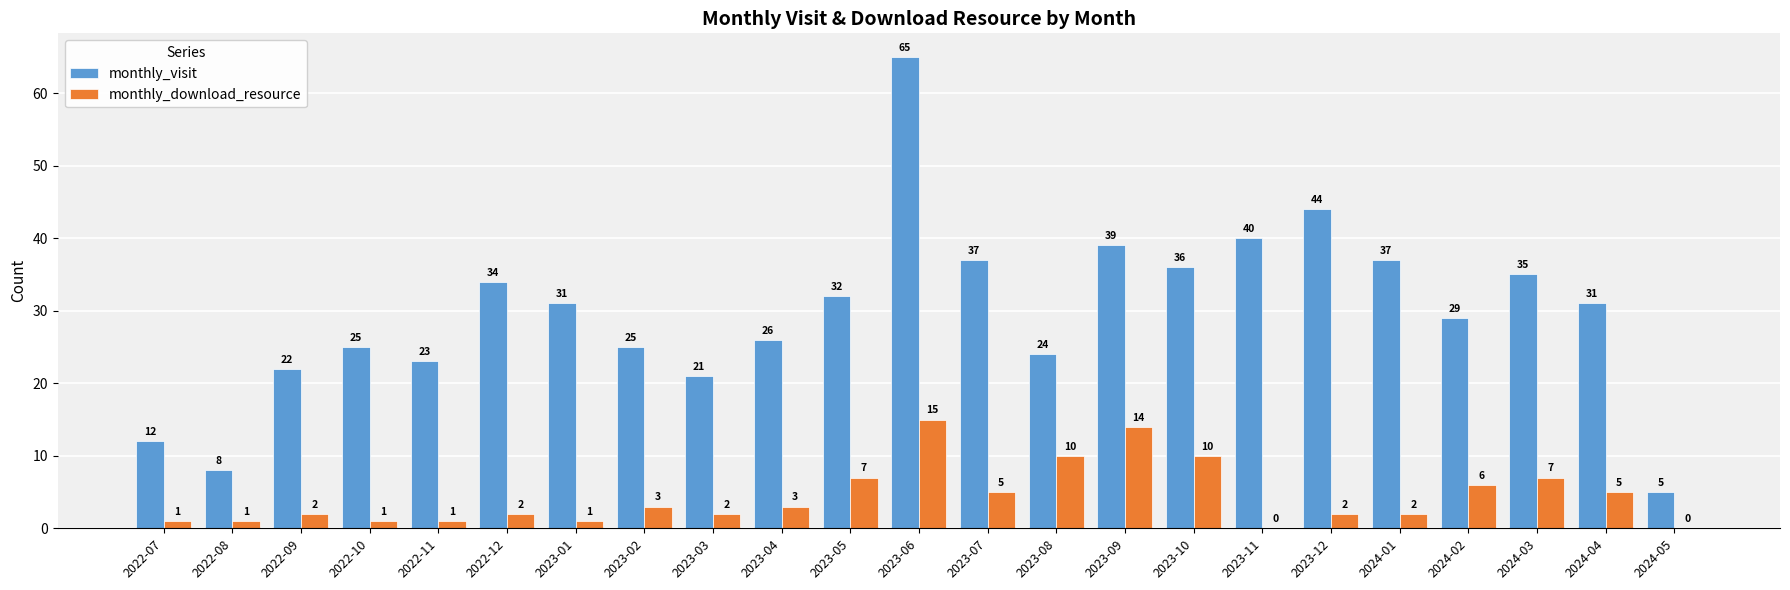

How many distinct data groups are displayed?

2